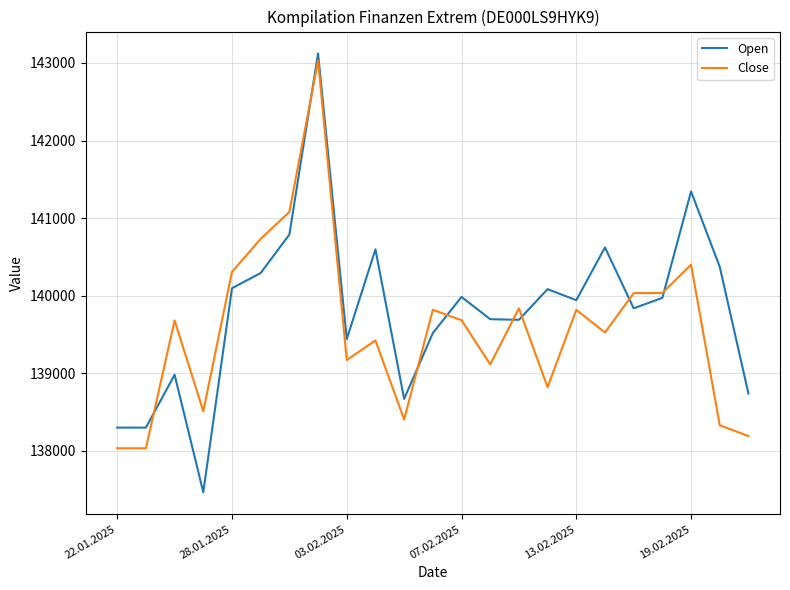

List the series in order of their overall mean, lowest first.

Close, Open